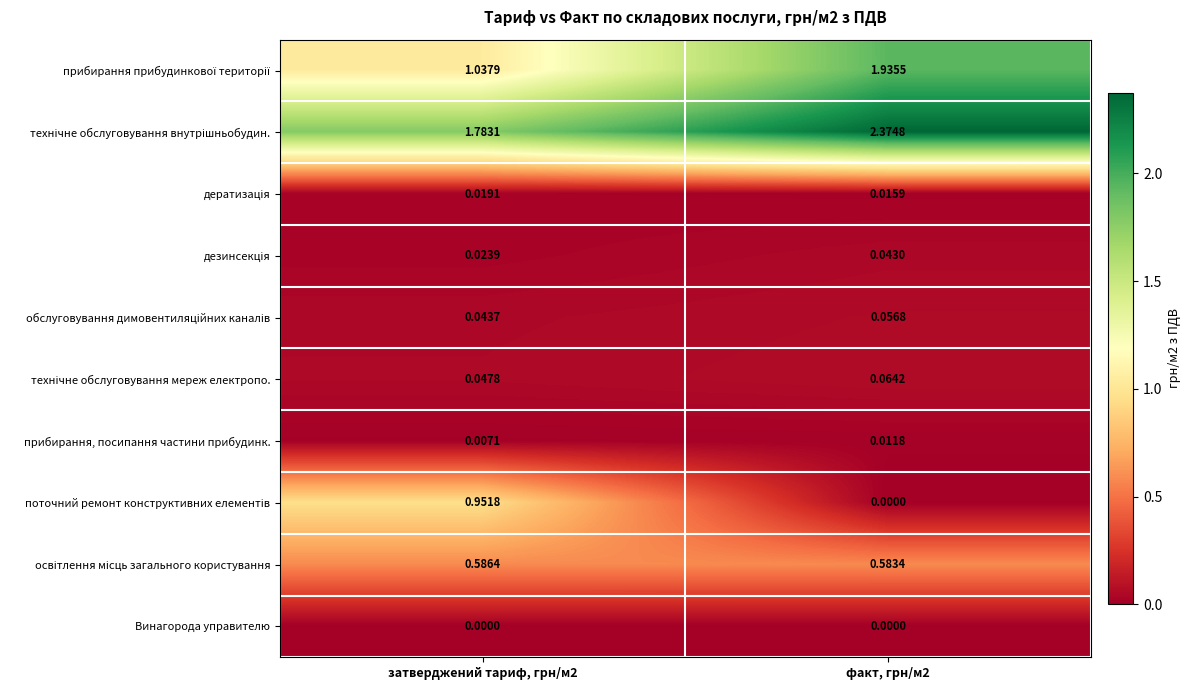

Count the number of data series in this chart.

10